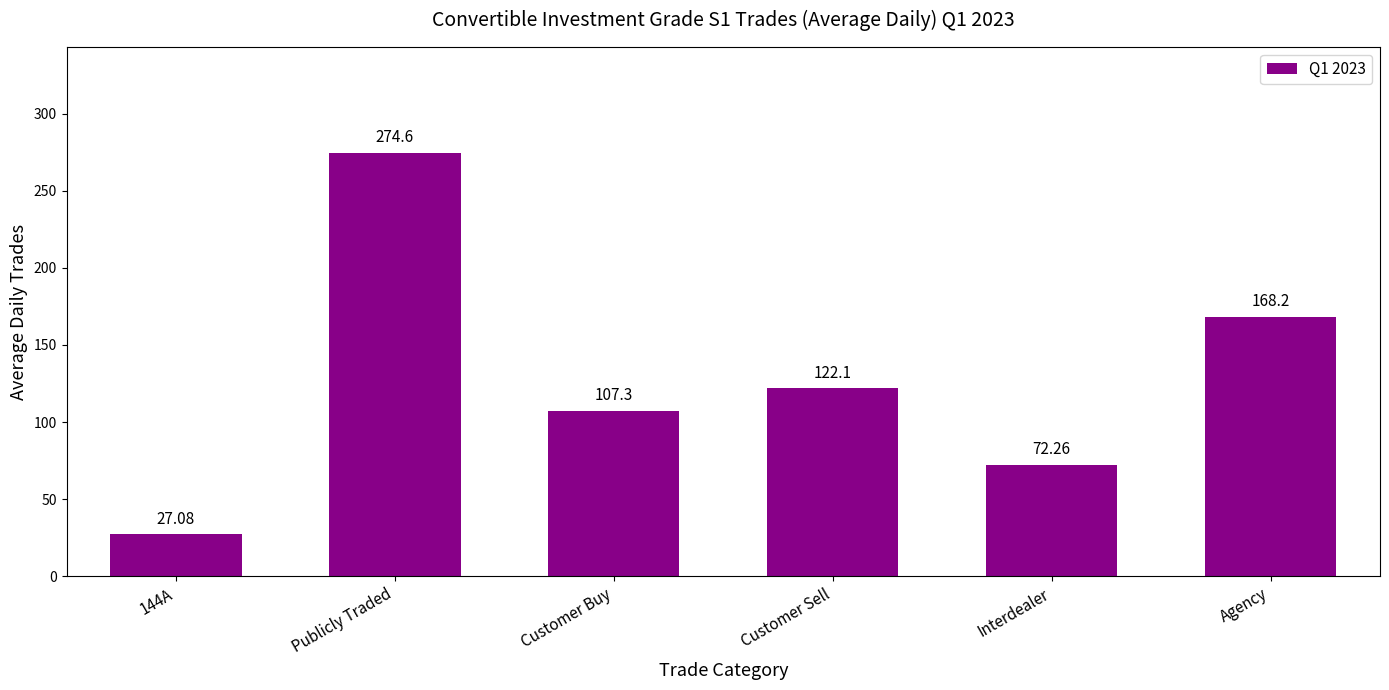

What is the sum of all values?

771.5